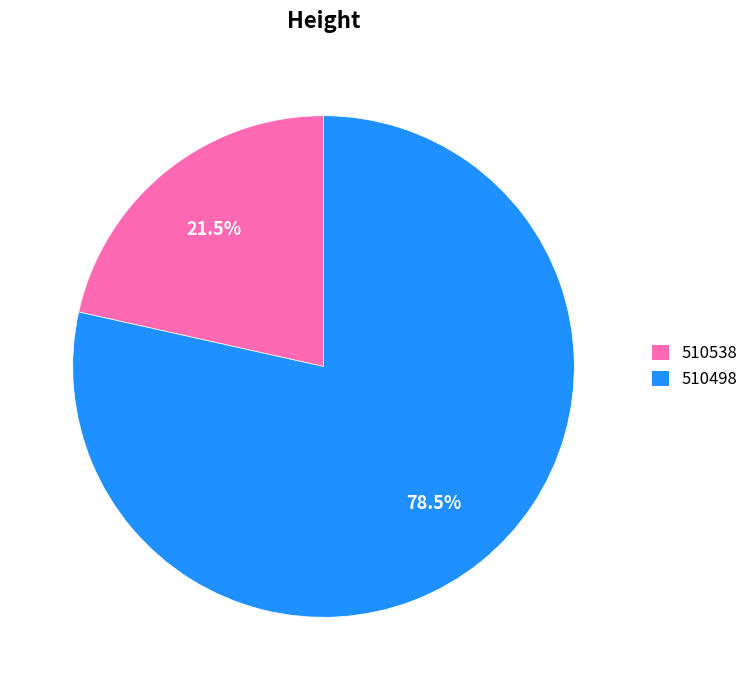

To the nearest percent, what is the average slice percentage?

50%